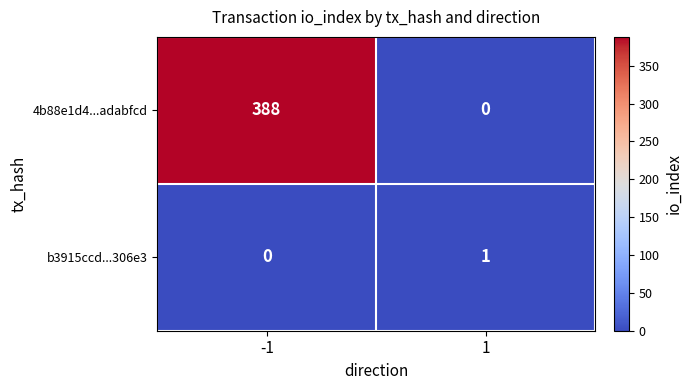

At 1, list the series in order from largest to smallest.

b3915ccd...306e3, 4b88e1d4...adabfcd